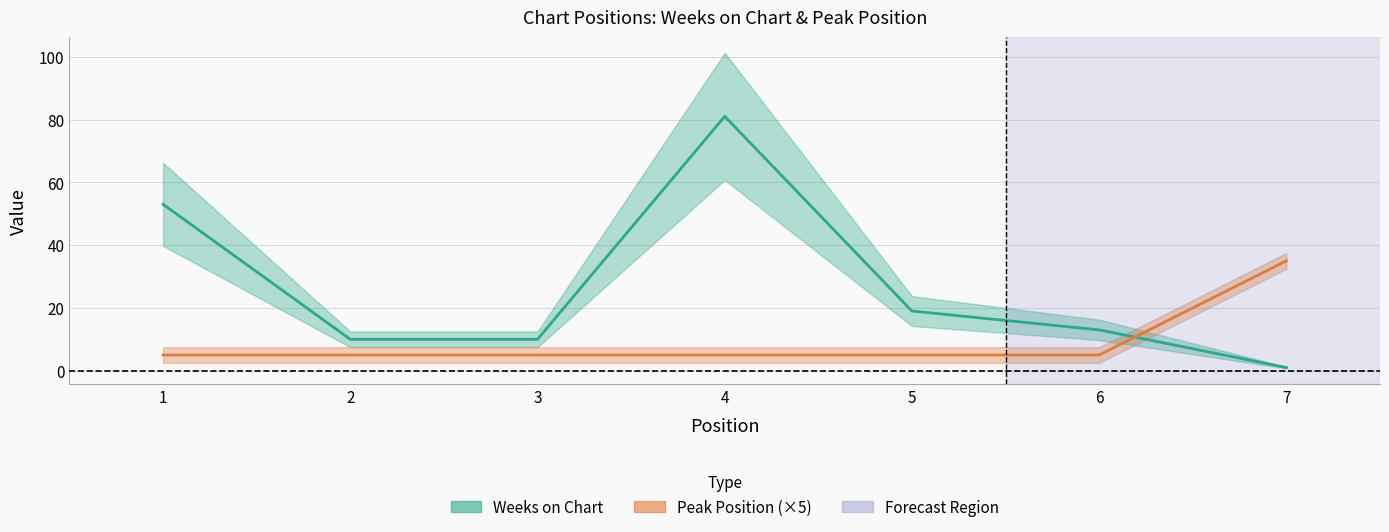

What is the sum of the Peak Position values at 2 and 6?

10